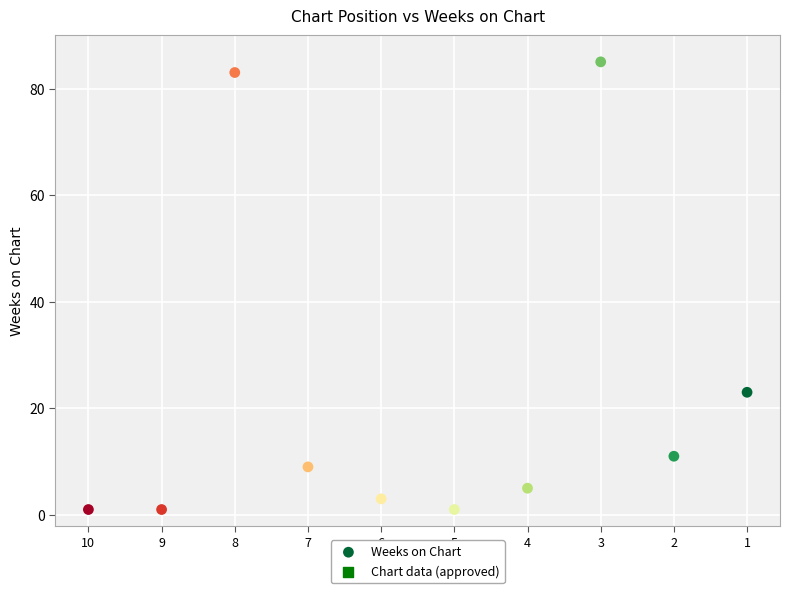

What Y value in the scatter plot is closest to 43?

23